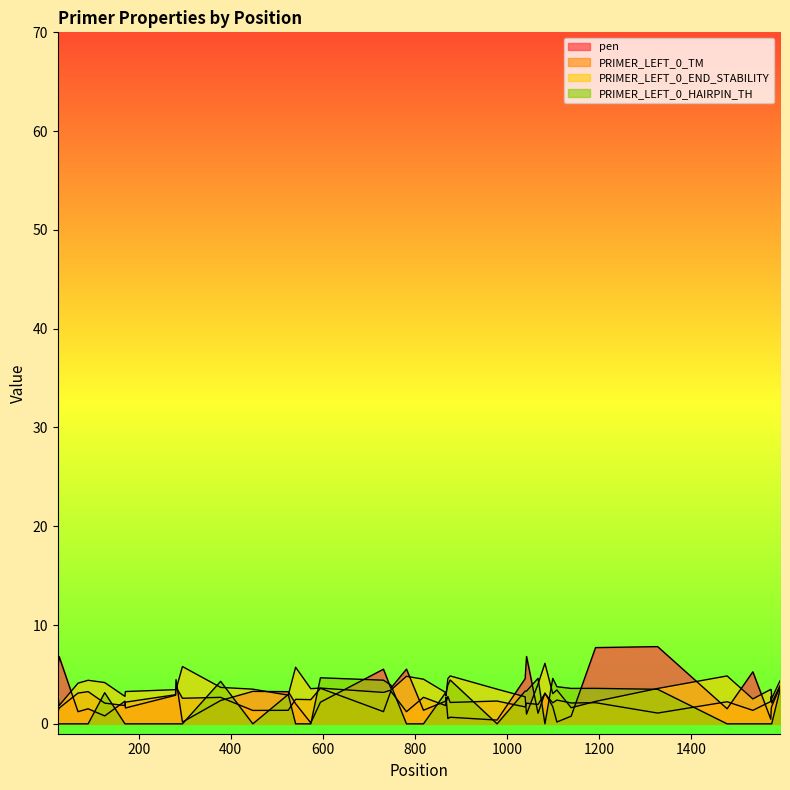

Does the chart display data point markers on the line(s)?

No